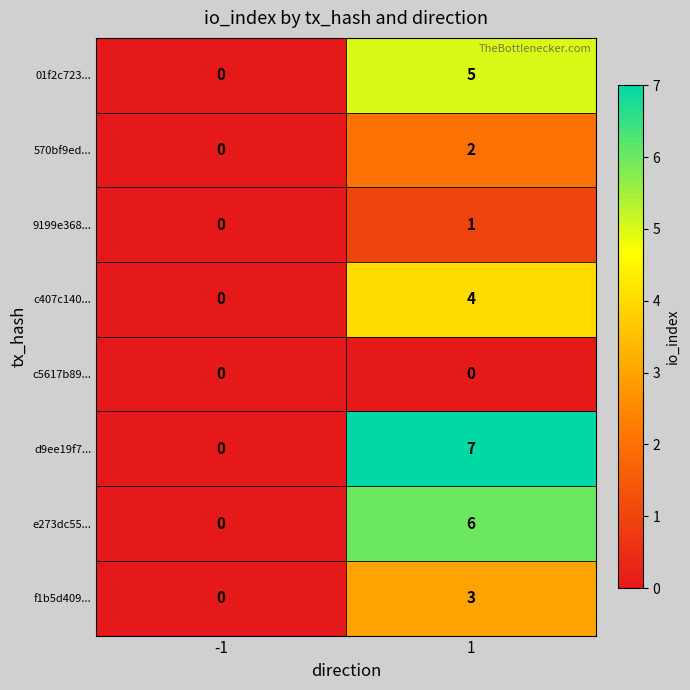

Rank the series by their maximum value, from lowest to highest.

c5617b89..., 9199e368..., 570bf9ed..., f1b5d409..., c407c140..., 01f2c723..., e273dc55..., d9ee19f7...